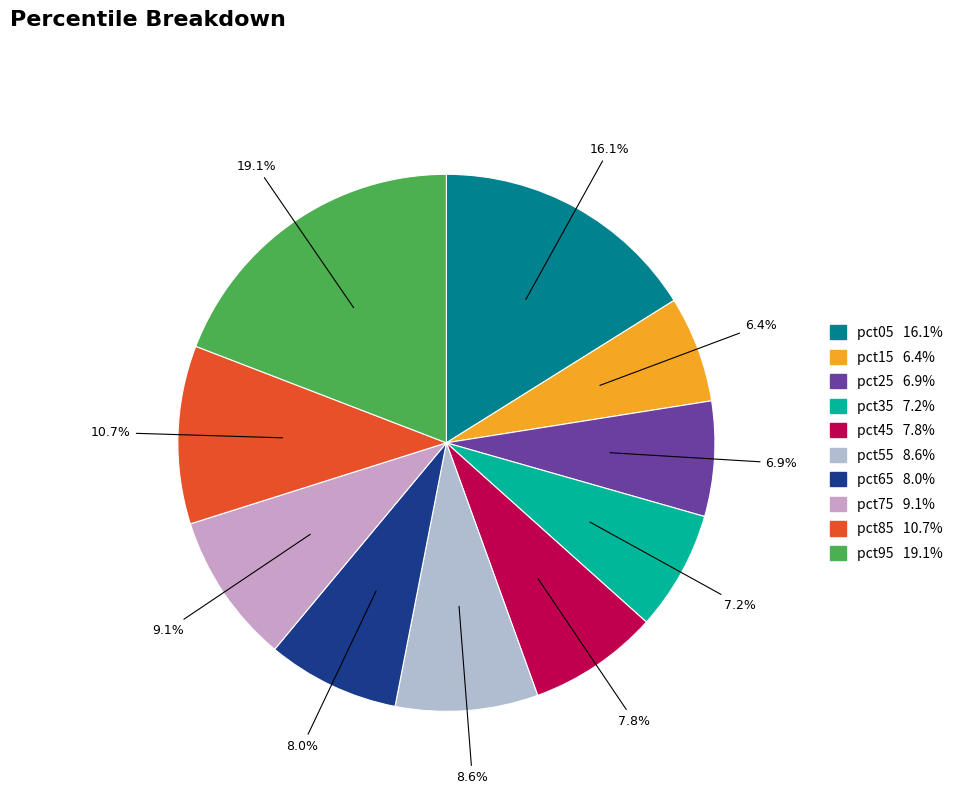

To the nearest percent, what is the average slice percentage?

10%